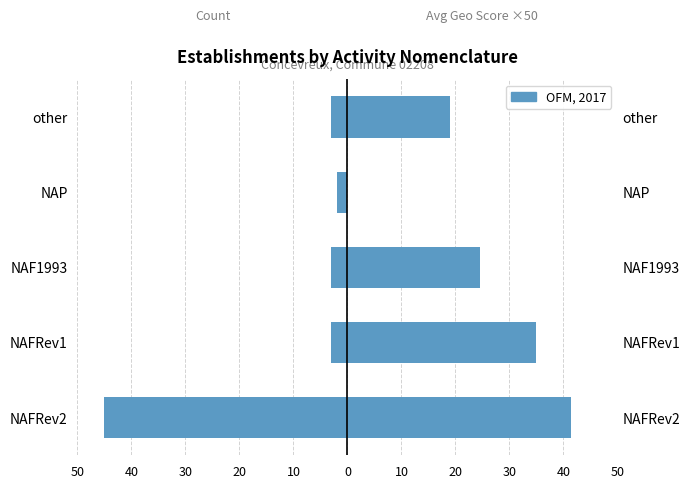

What is the total value across all series at NAFRev1?

32.0